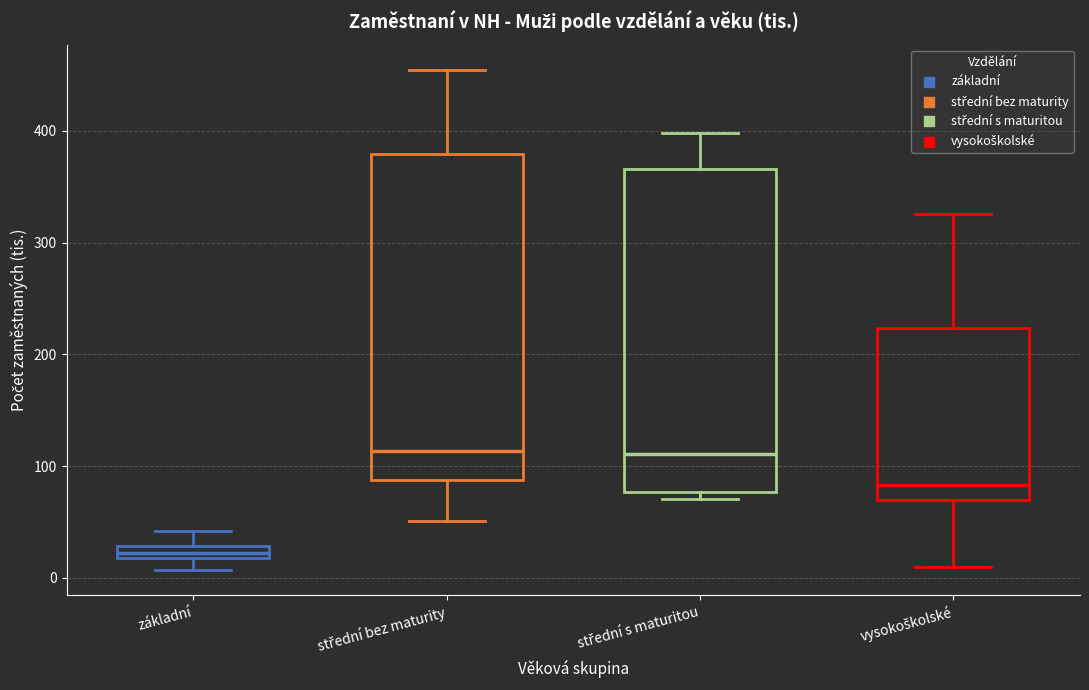

Where is the upper edge of the box for střední s maturitou on the y-axis? The values are not printed on the chart, so give them approximately, as read against the axis.

370